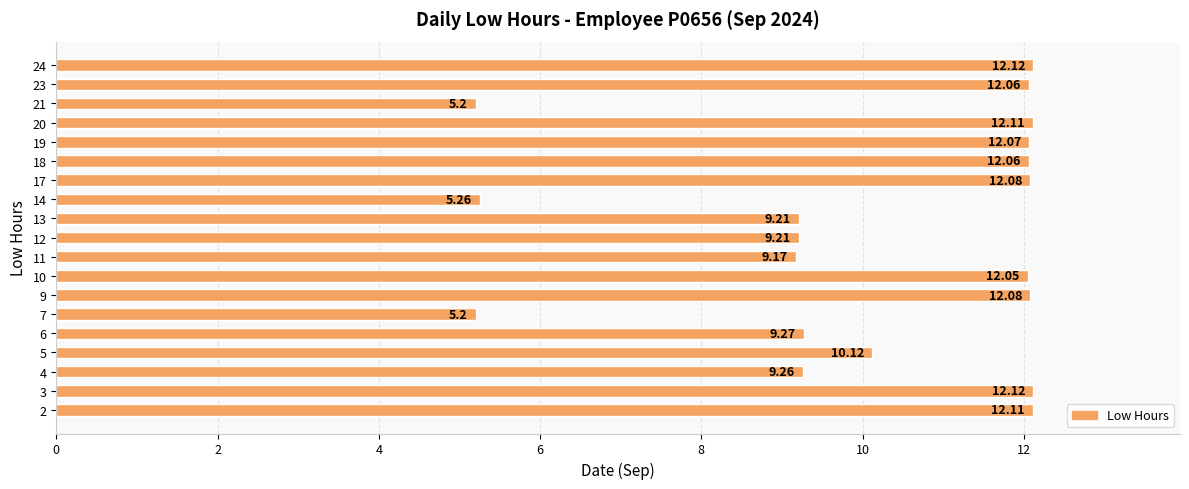

What is the average value?

10.1